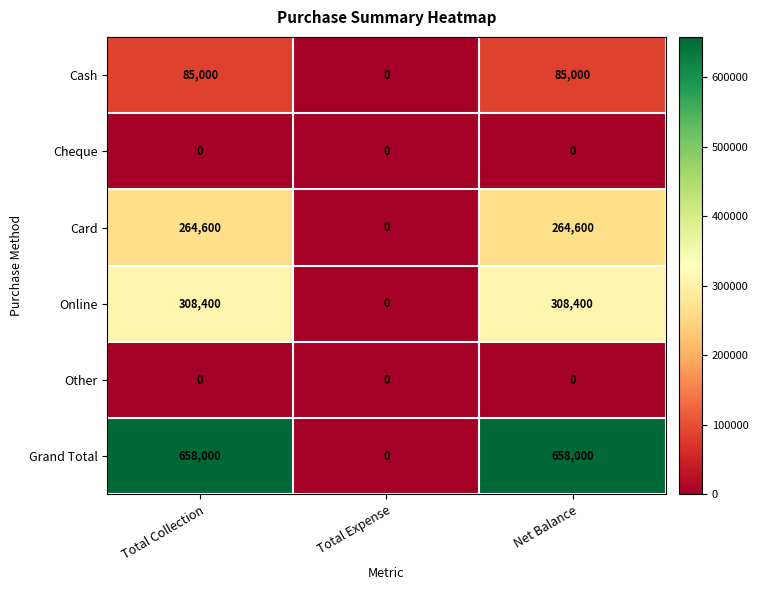

Reading left to right, extract all data points from this chart.

Cash: Total Collection=85000	Total Expense=0	Net Balance=85000
Cheque: Total Collection=0	Total Expense=0	Net Balance=0
Card: Total Collection=264600	Total Expense=0	Net Balance=264600
Online: Total Collection=308400	Total Expense=0	Net Balance=308400
Other: Total Collection=0	Total Expense=0	Net Balance=0
Grand Total: Total Collection=658000	Total Expense=0	Net Balance=658000